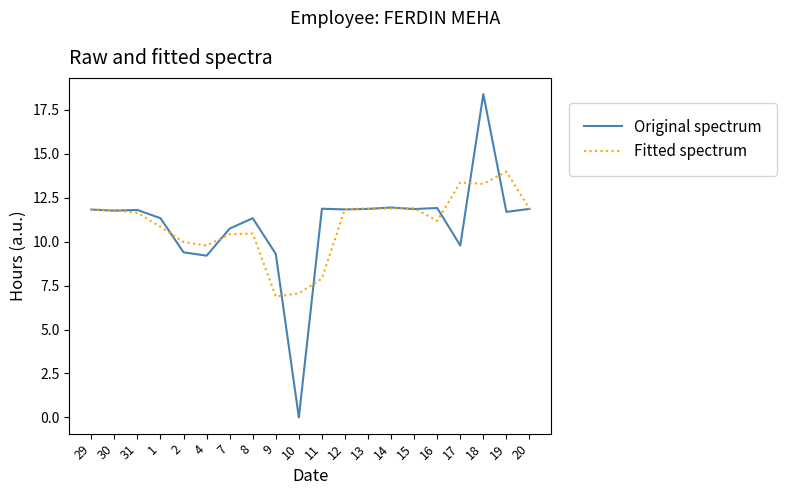

Which series changed the most between 31 and 10?

Original spectrum